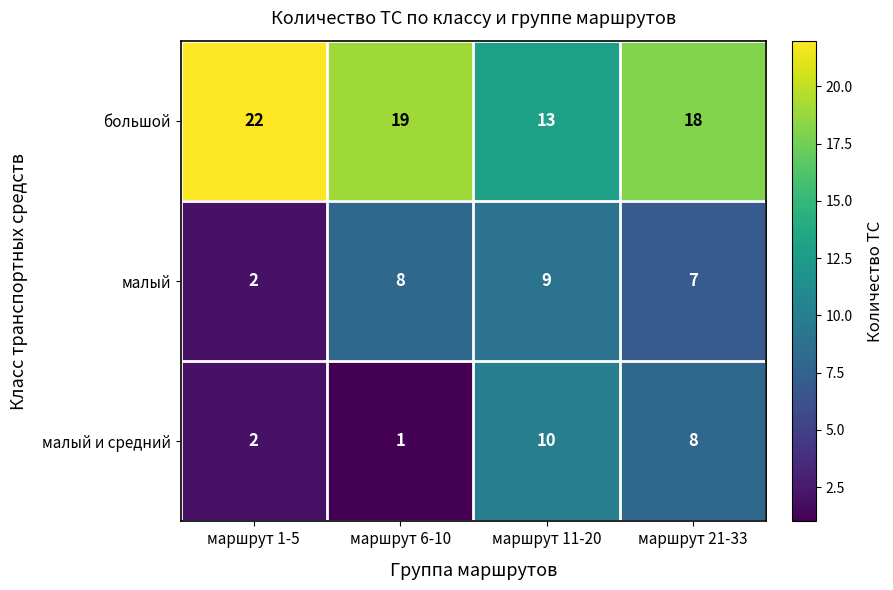

Which series has the largest total across all categories?

большой